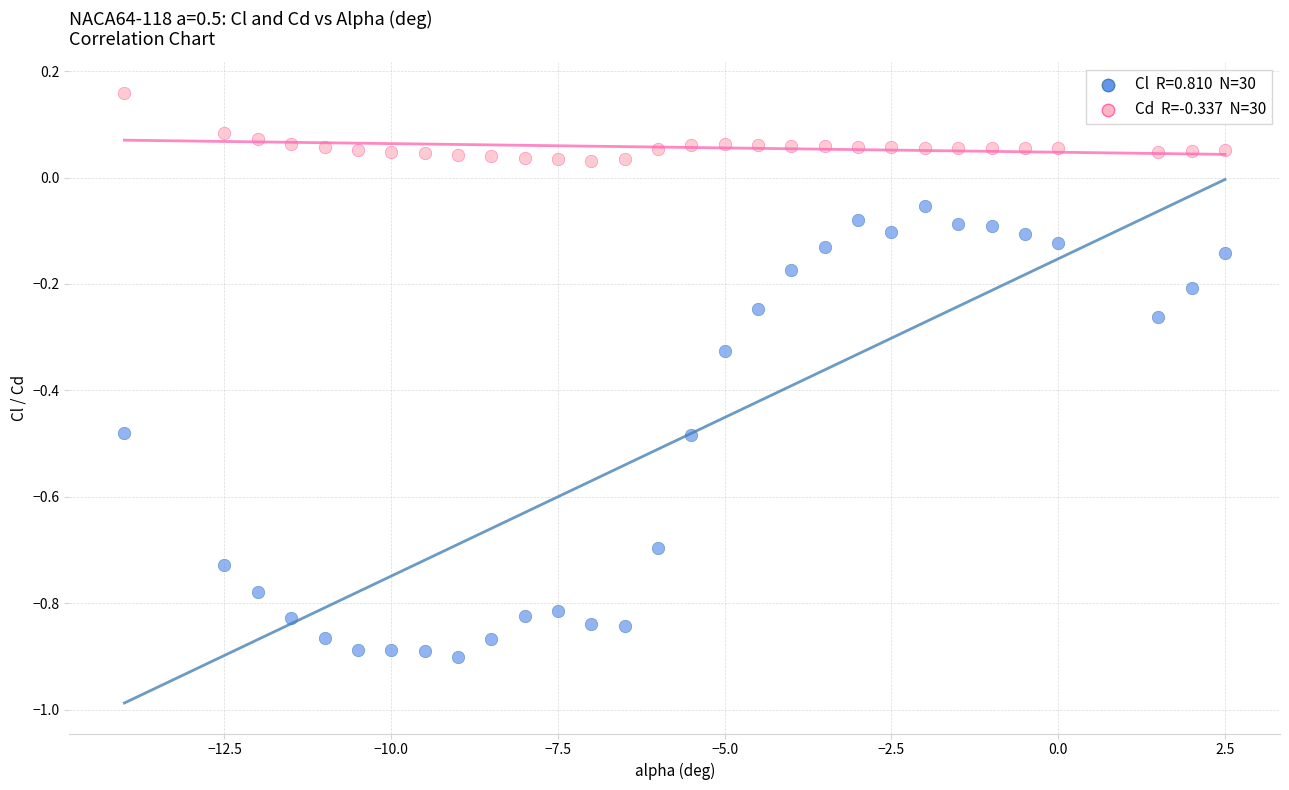

Across all data points, what is the range of X values (max minus min)?

16.5